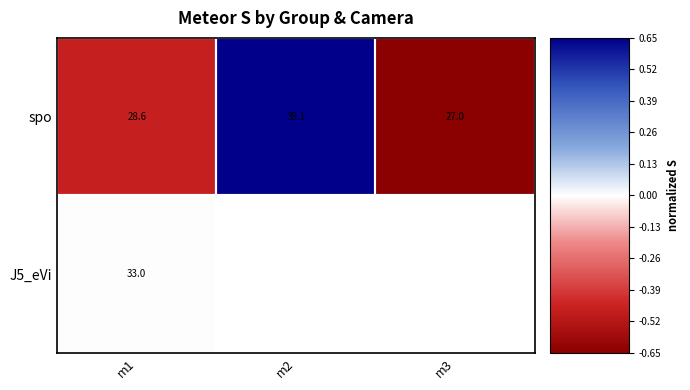

What is the greatest value displayed?

0.7